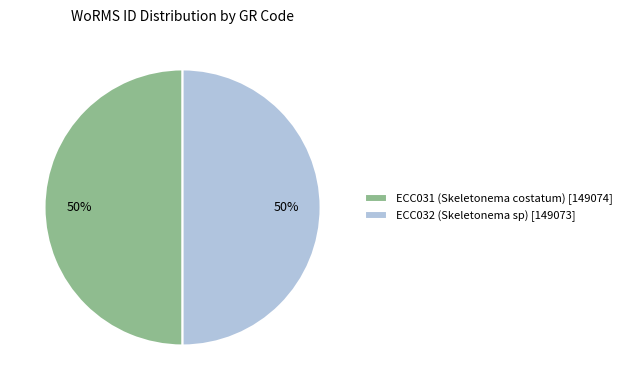

Approximately how many times larger is the value at ECC031 (Skeletonema costatum) compared to ECC032 (Skeletonema sp)?

1.0